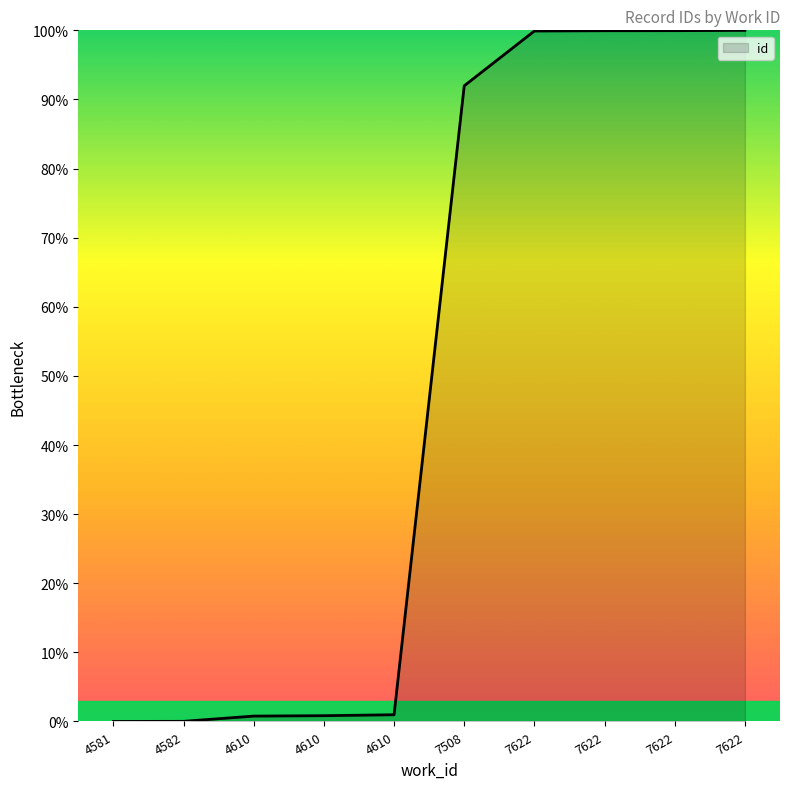

How many lines are shown in the chart?

1